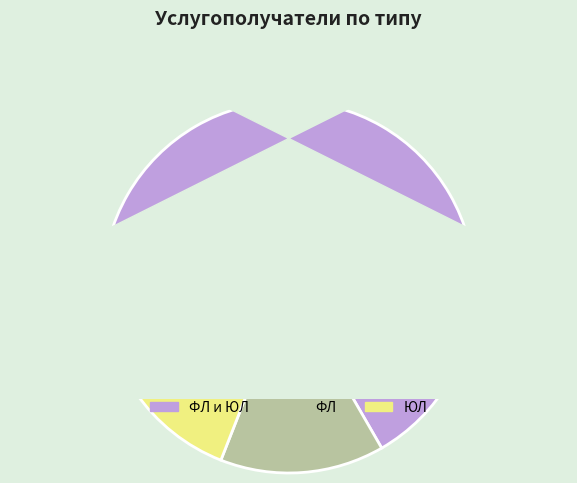

What is the ratio of the value at ЮЛ to the value at ФЛ?

1.3